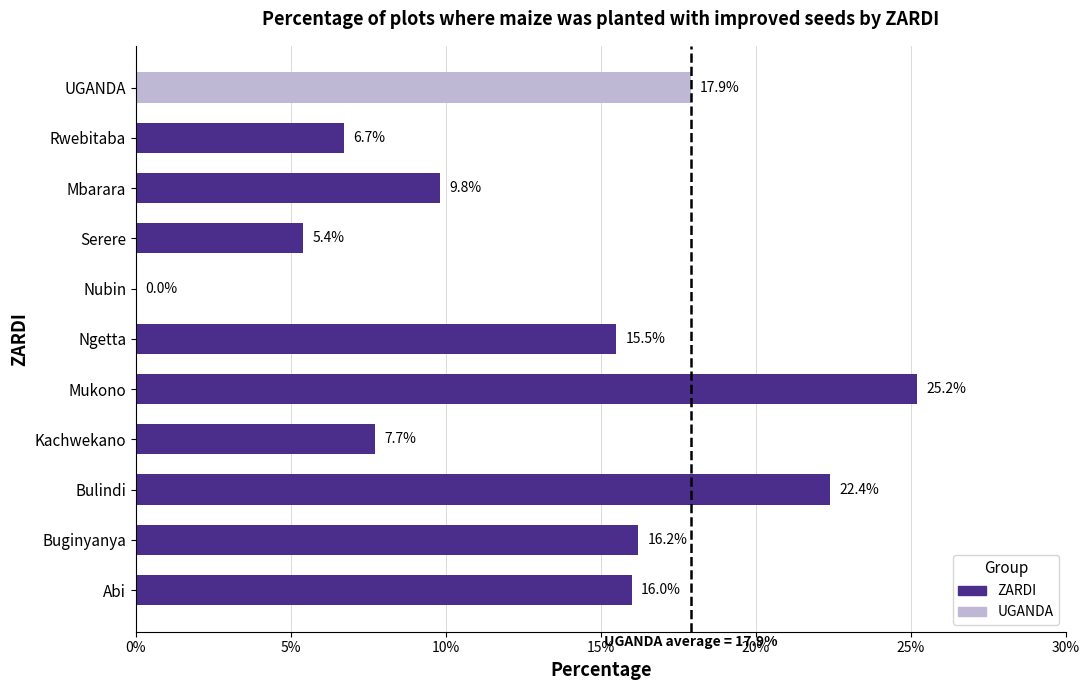

The value at Kachwekano is 7.7. True or false?

True